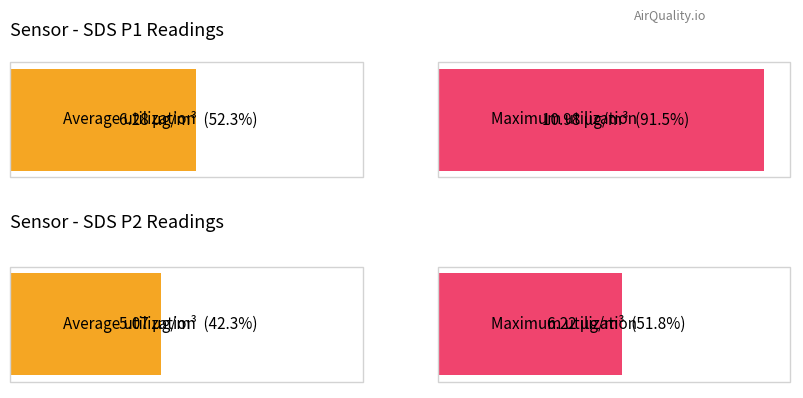

Which series has the largest total across all categories?

SDS_P1